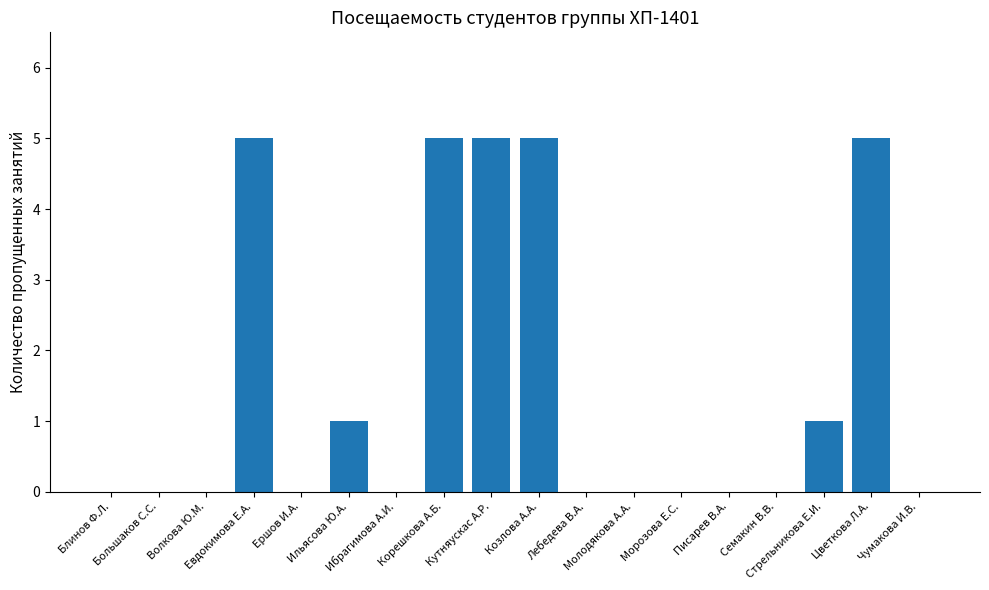

Reading left to right, list all the values displayed in this chart.

0	0	0	5	0	1	0	5	5	5	0	0	0	0	0	1	5	0